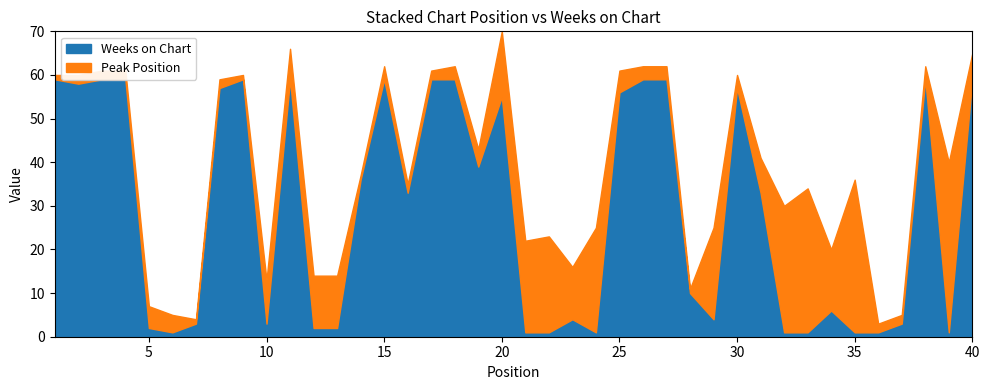

Which series has the largest total across all categories?

Weeks on Chart